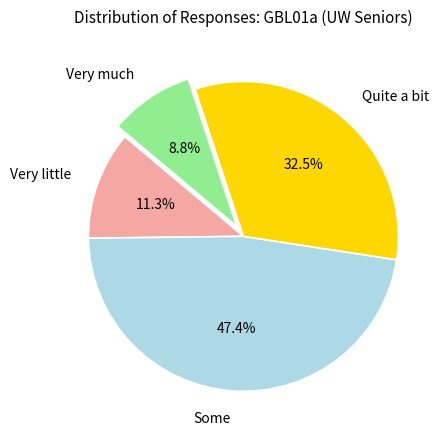

To the nearest percent, what percentage of the pie is Very little?

11%